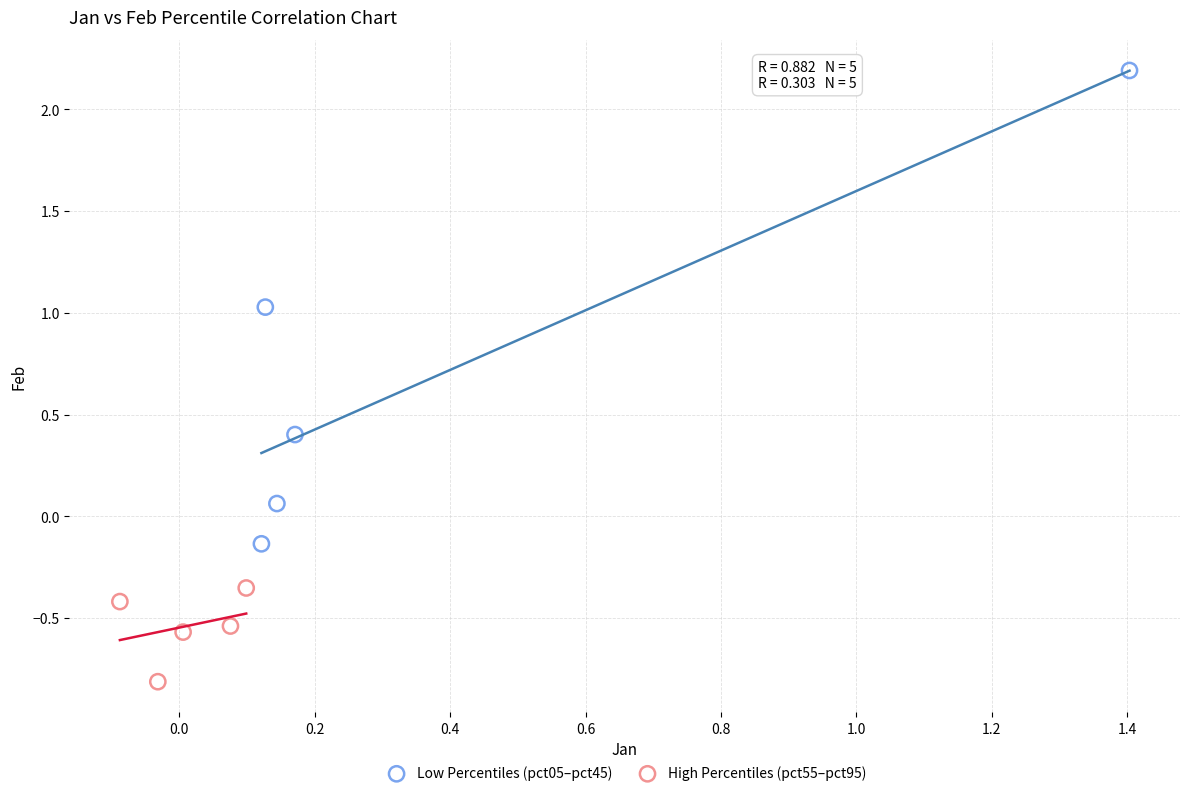

Which series contains the lowest Y value?

High Percentiles (pct55–pct95)